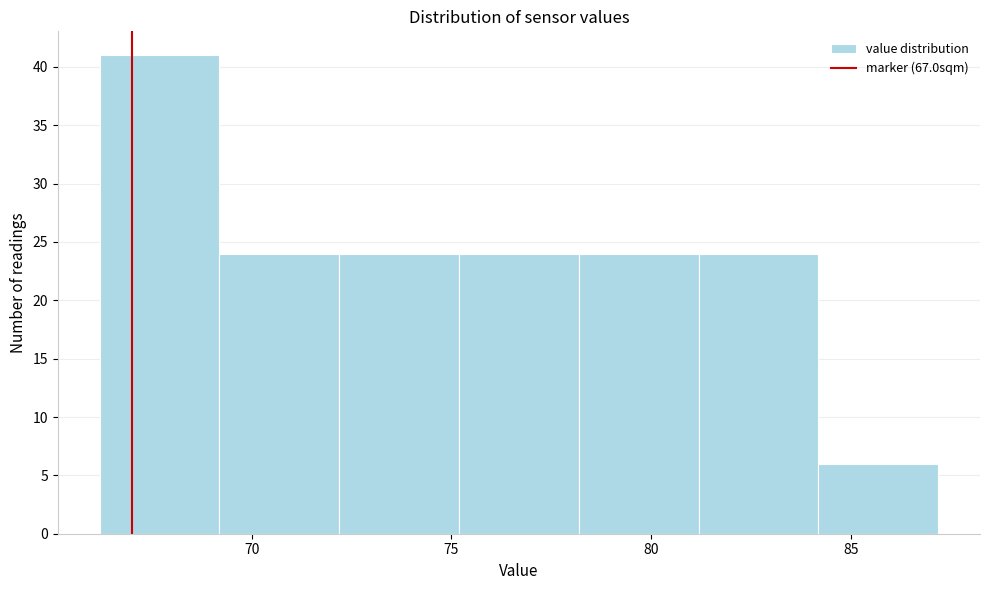

Reading left to right, transcribe this chart: for each bar, give the range it covers on the x-axis and its height. Neither the bar edges nor the heights are printed on the chart, so give them approximately, as read against the axes.

66 to 69: 41
69 to 72: 24
72 to 75: 24
75 to 78: 24
78 to 81: 24
81 to 84: 24
84 to 87: 6